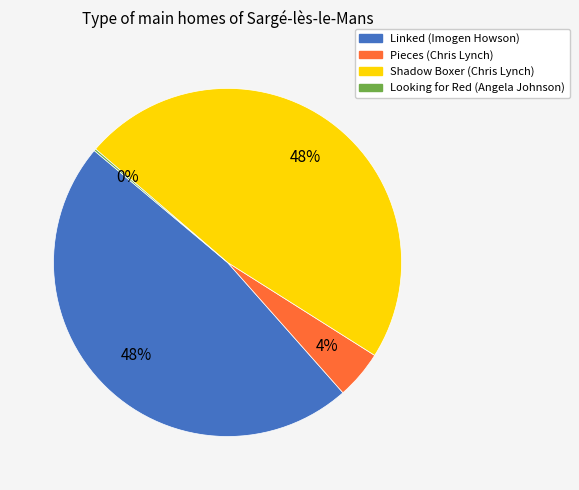

To the nearest percent, what is the average slice percentage?

25%